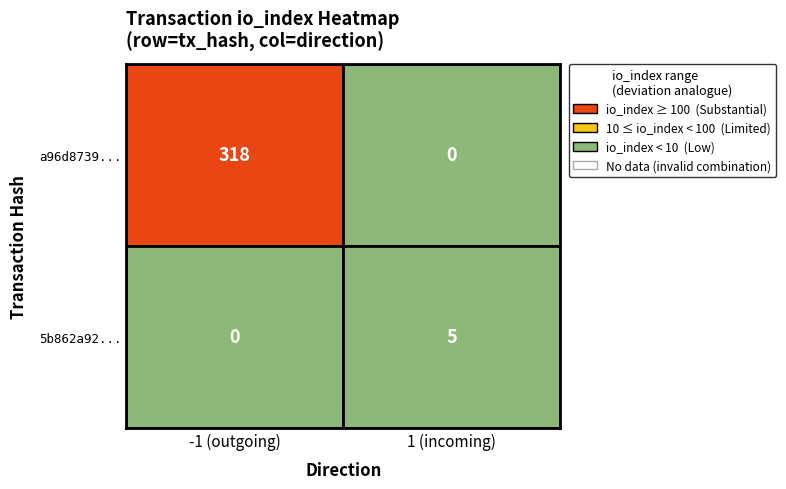

Is it true that 5b862a92b731099a7e6fc56b147988b85792ec2 equals 1 at direction?

True